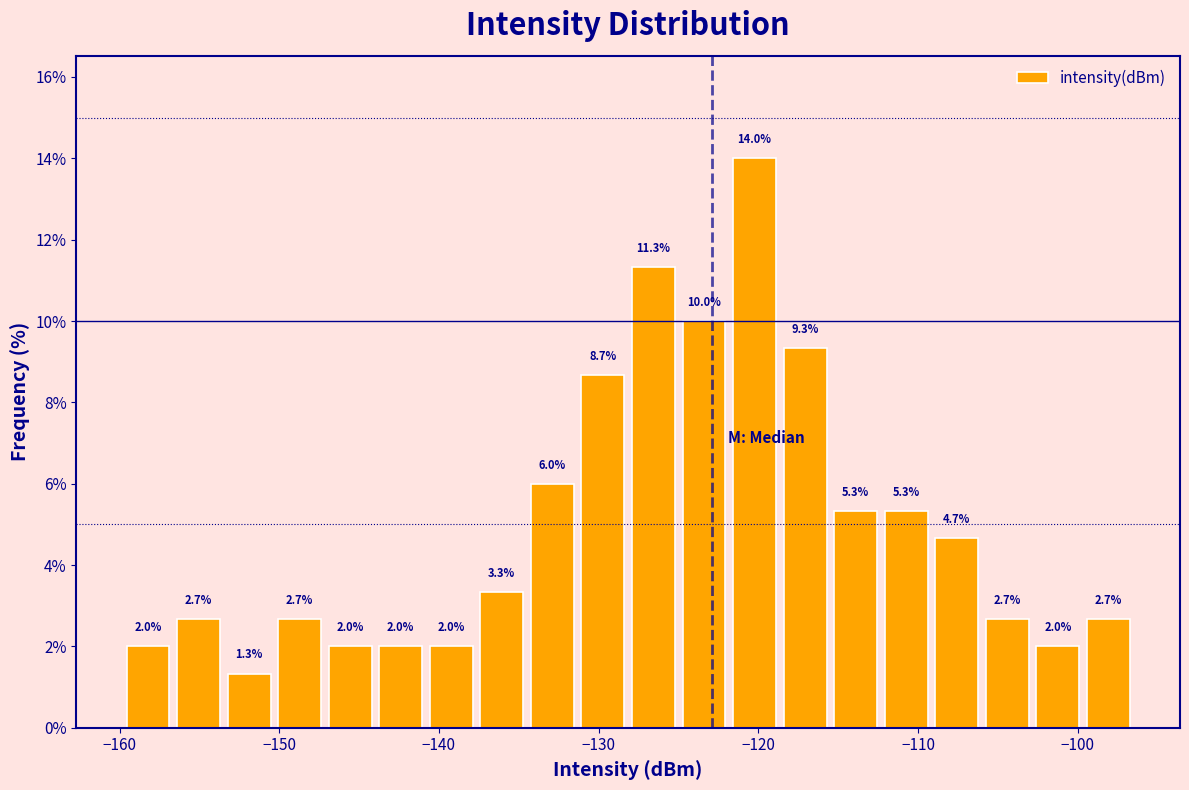

Read against the x-axis, roughly where is the centre of the tallest bar?

-120